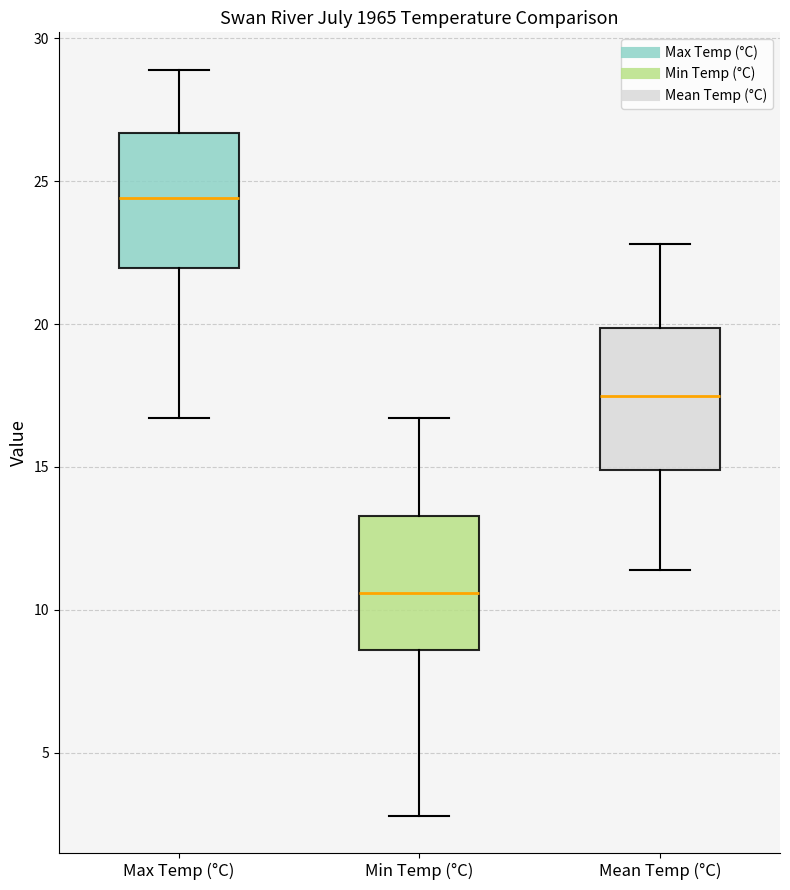

Where is the upper edge of the box for Max Temp (°C) on the y-axis? The values are not printed on the chart, so give them approximately, as read against the axis.

26.5